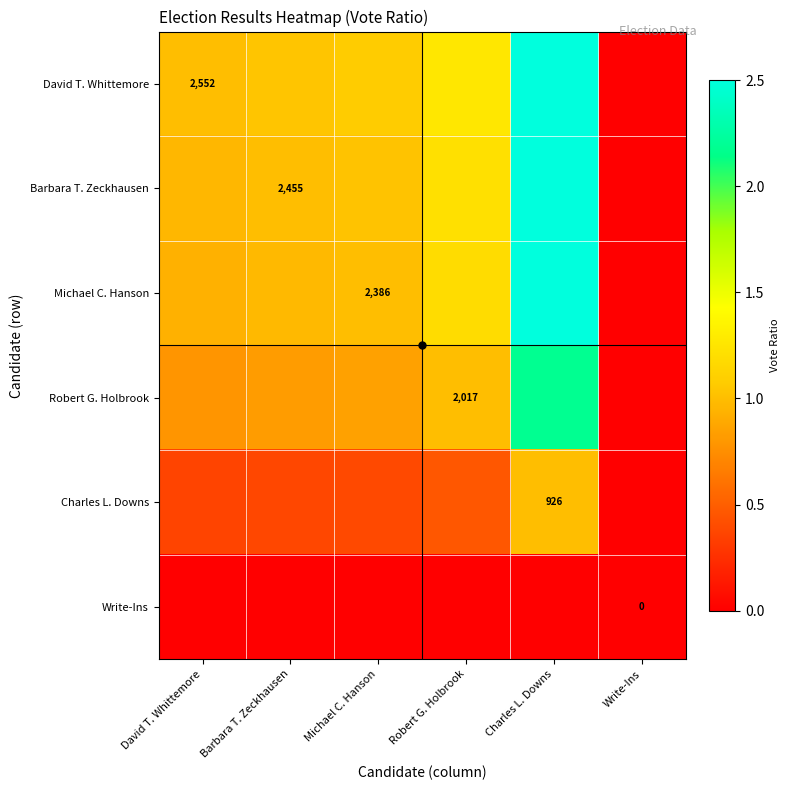

At which label does Charles L. Downs reach its minimum?

Write-Ins